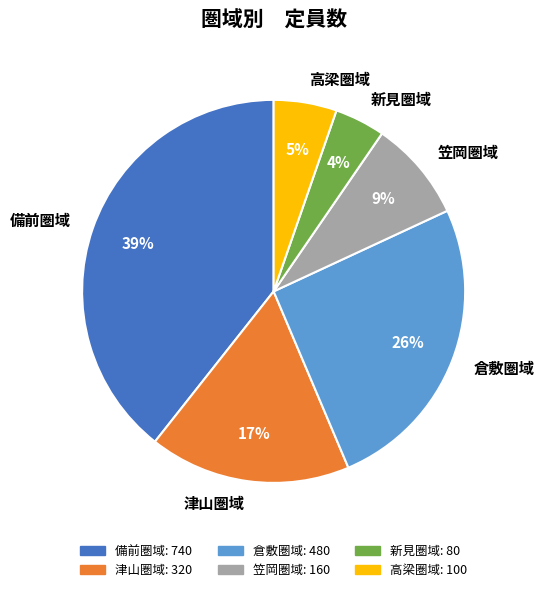

Do 倉敷圏域 and 新見圏域 together represent more than half of the pie?

No